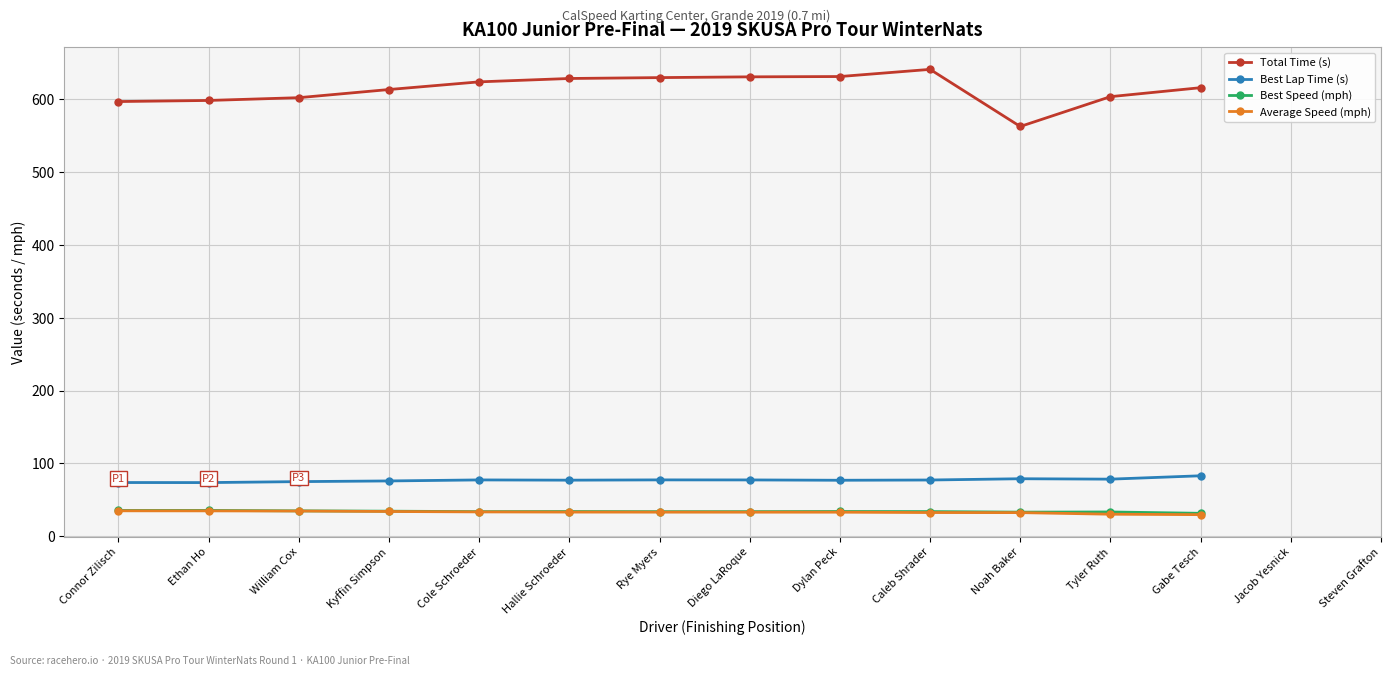

What is the difference between the Best Lap Time (s) values at Gabe Tesch and Ethan Ho?

9.4